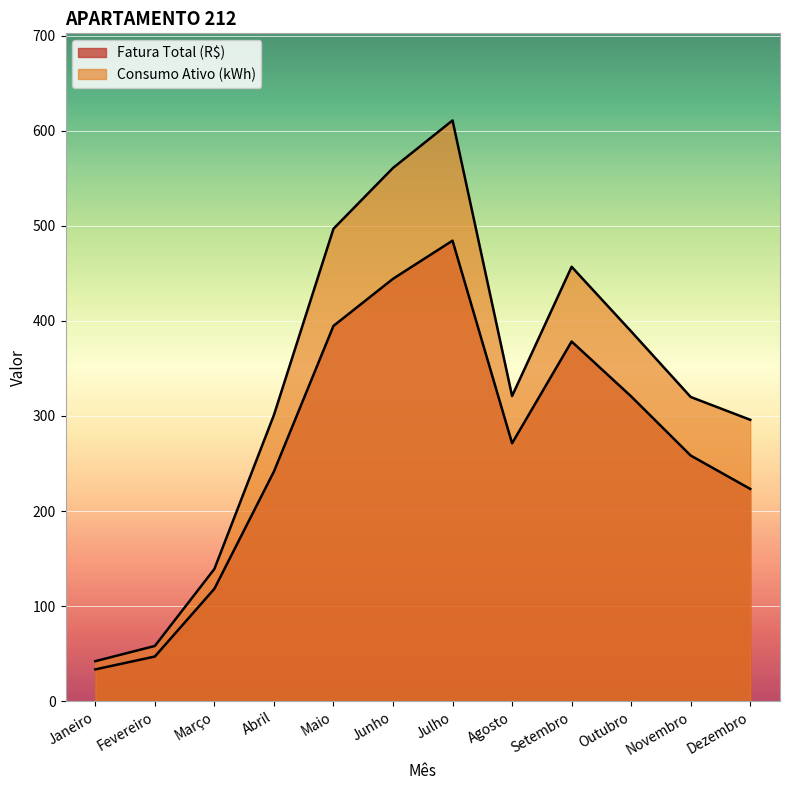

True or false: Consumo Ativo (kWh) has a value of 321.0 at Agosto.

True